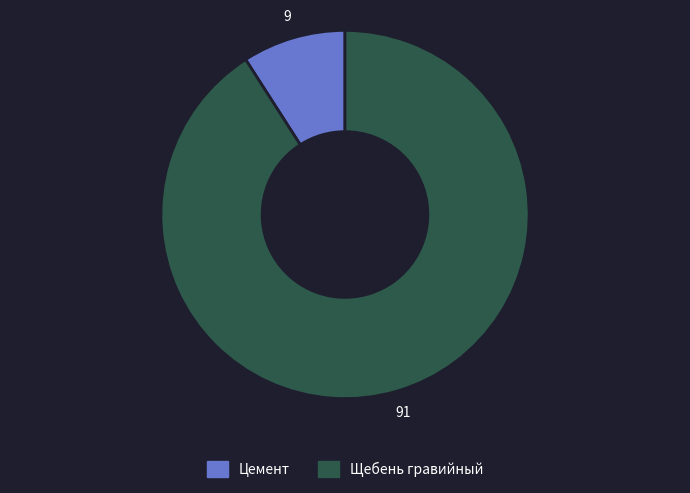

How many slices are in this pie chart?

2